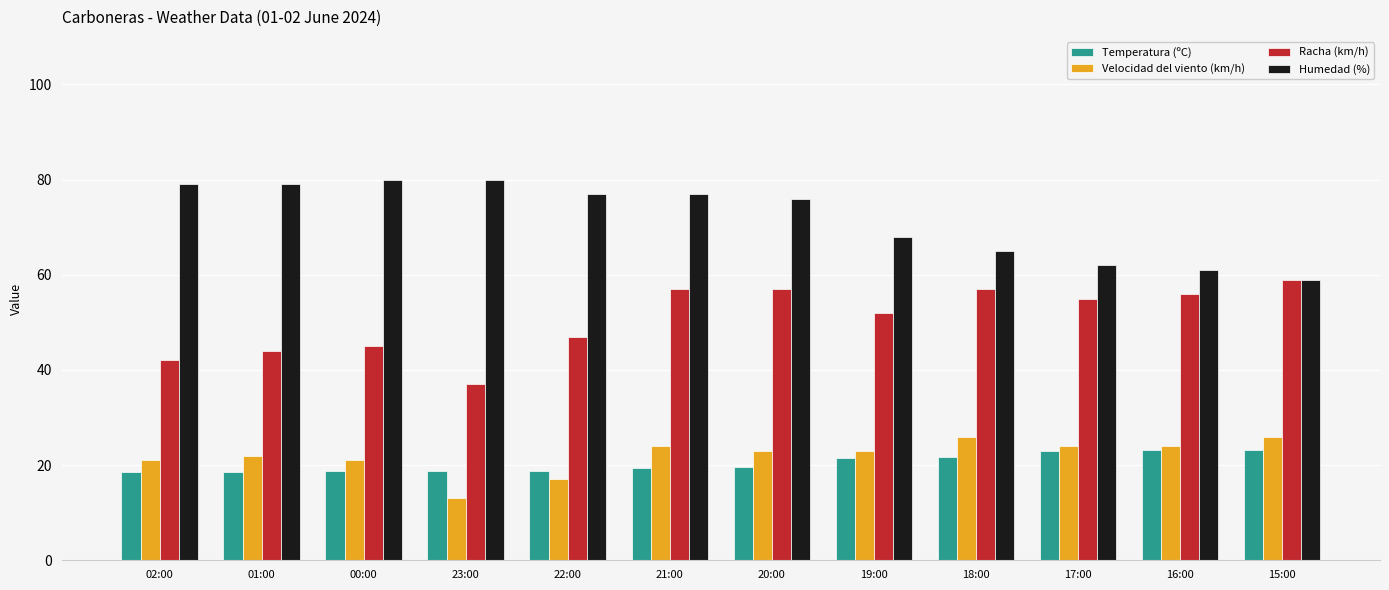

What is the total value across all series at 15:00?

167.2